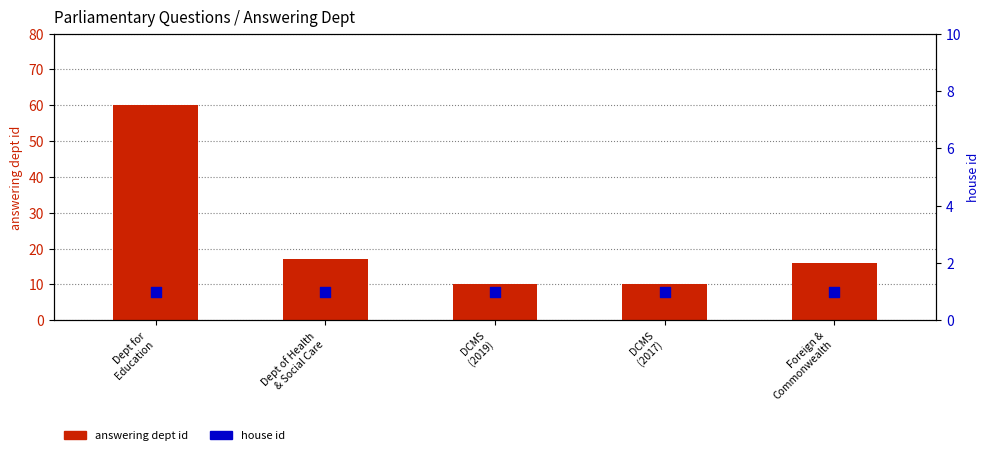

Which series reaches the maximum Y coordinate?

answering dept id